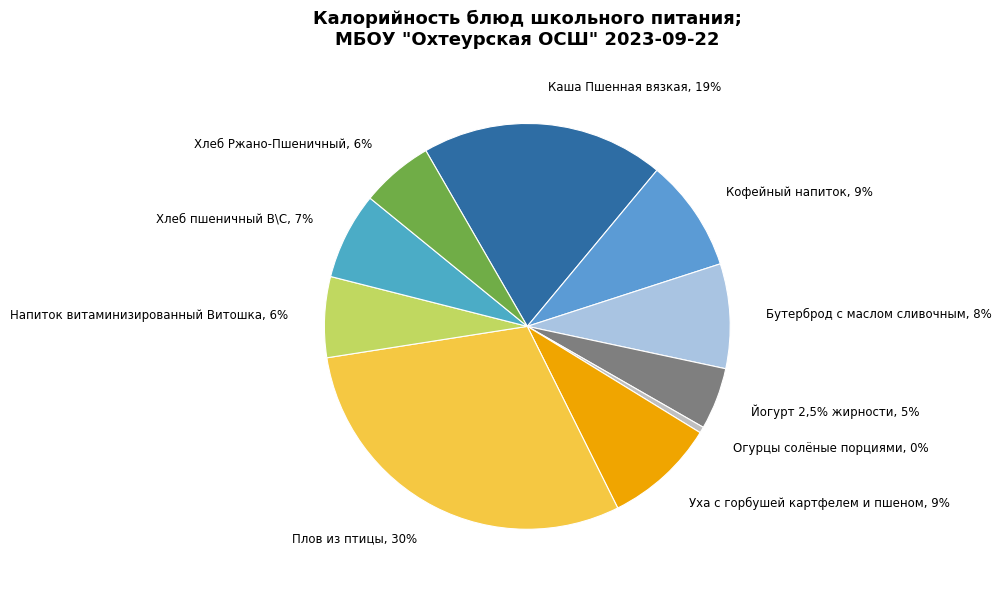

Approximately how many times larger is the value at Кофейный напиток compared to Хлеб пшеничный В\С?

1.3